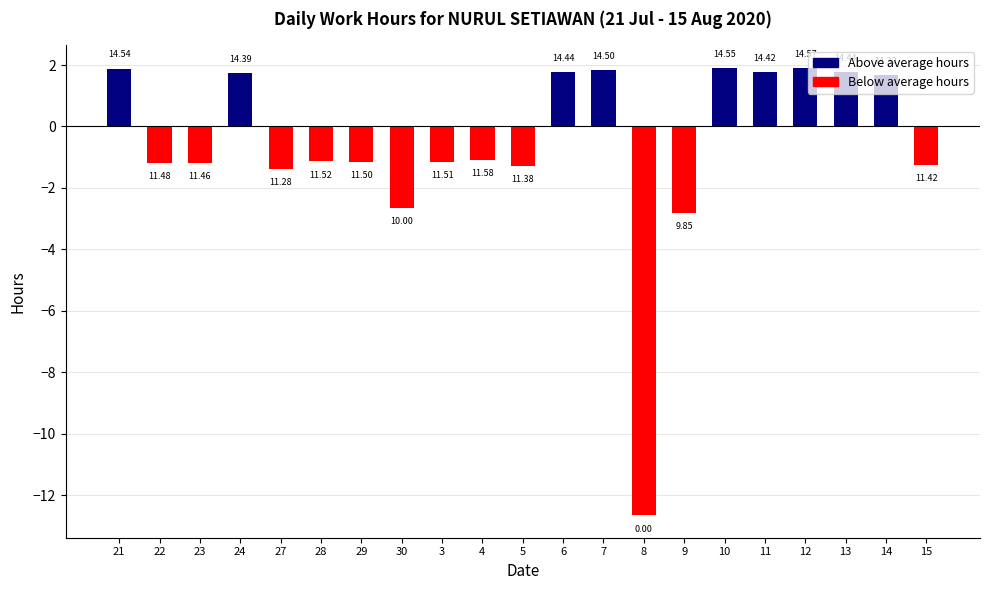

How many bars are there in total?

21